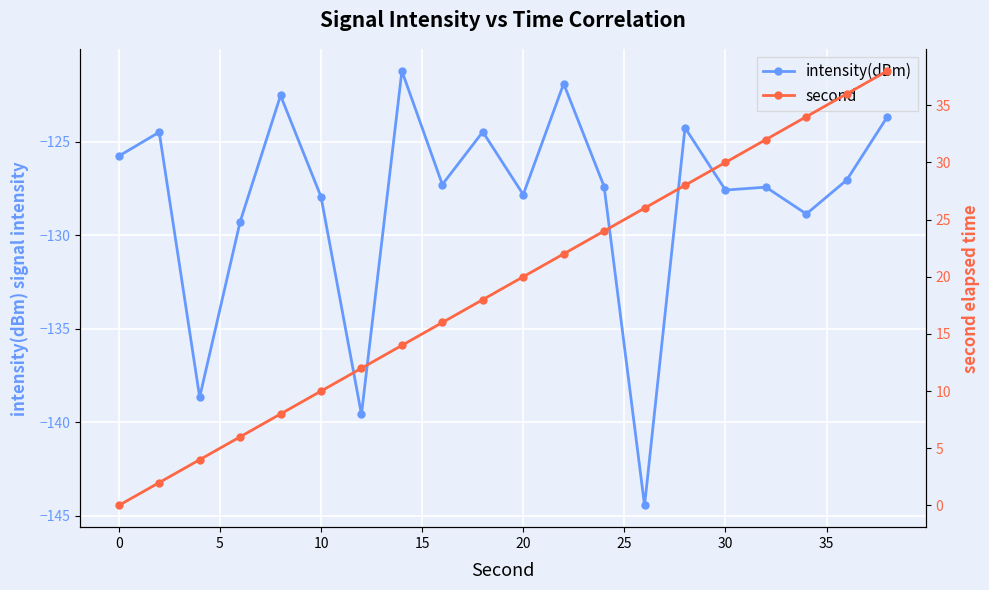

What is the value of the second point at the 7th from the left?

12.0